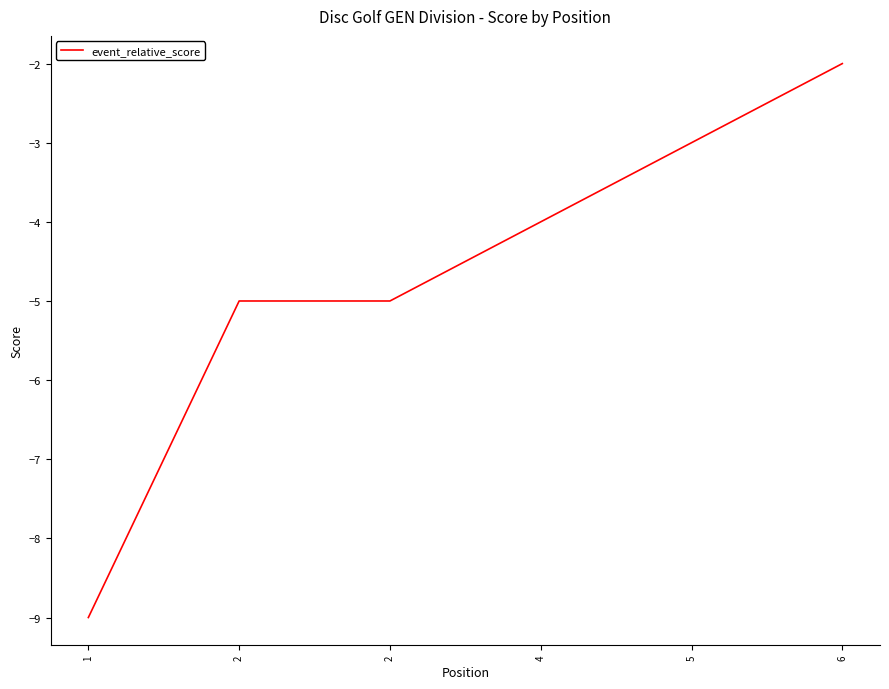

The value at 4 is -4. True or false?

True